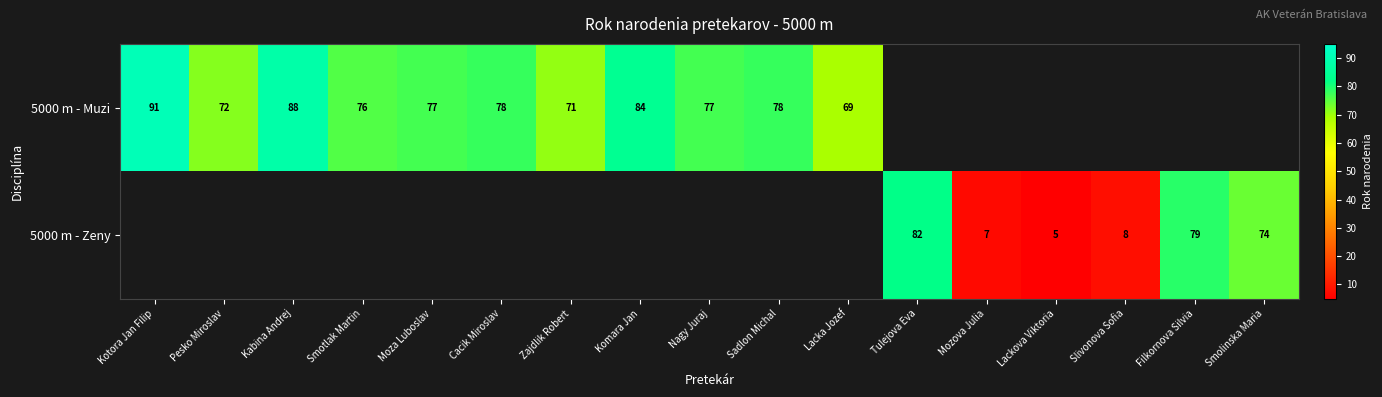

True or false: 5000 m - Muzi has a value of 69 at Lacka Jozef.

True